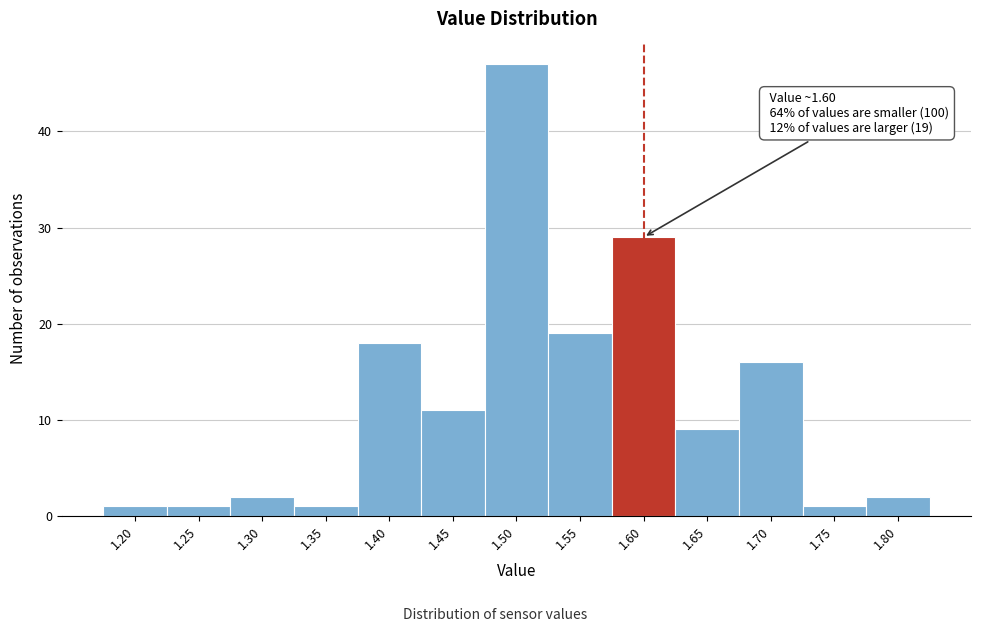

Reading left to right, list all the values displayed in this chart.

1.20=1	1.25=1	1.30=2	1.35=1	1.40=18	1.45=11	1.50=47	1.55=19	1.60=29	1.65=9	1.70=16	1.75=1	1.80=2